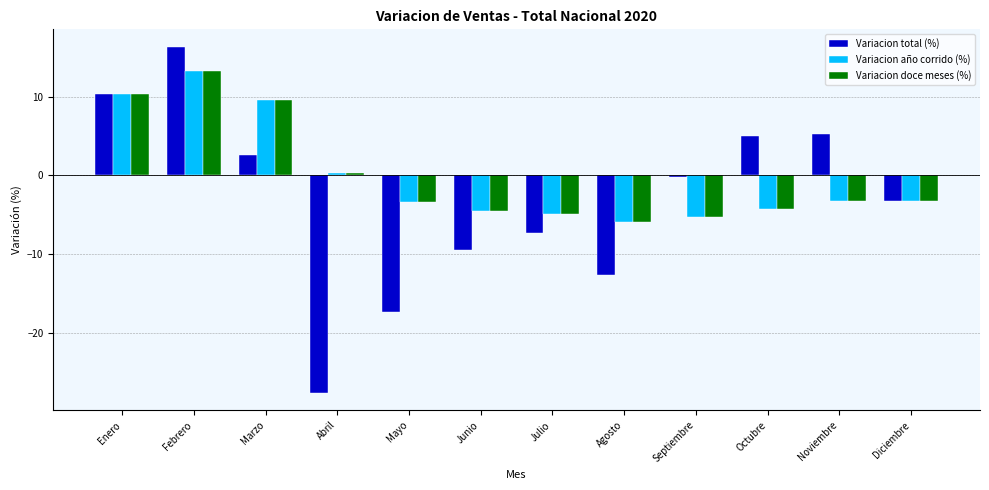

Which series has the widest spread of values?

Variacion total (%)